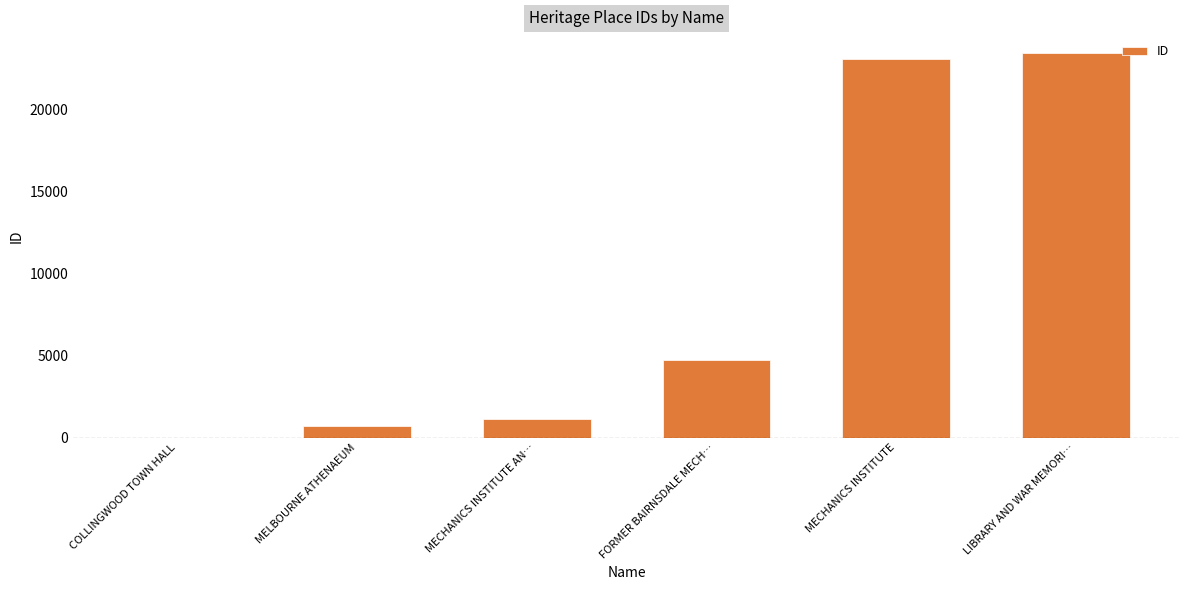

What is the sum of the values at MELBOURNE ATHENAEUM and MECHANICS INSTITUTE?

23778